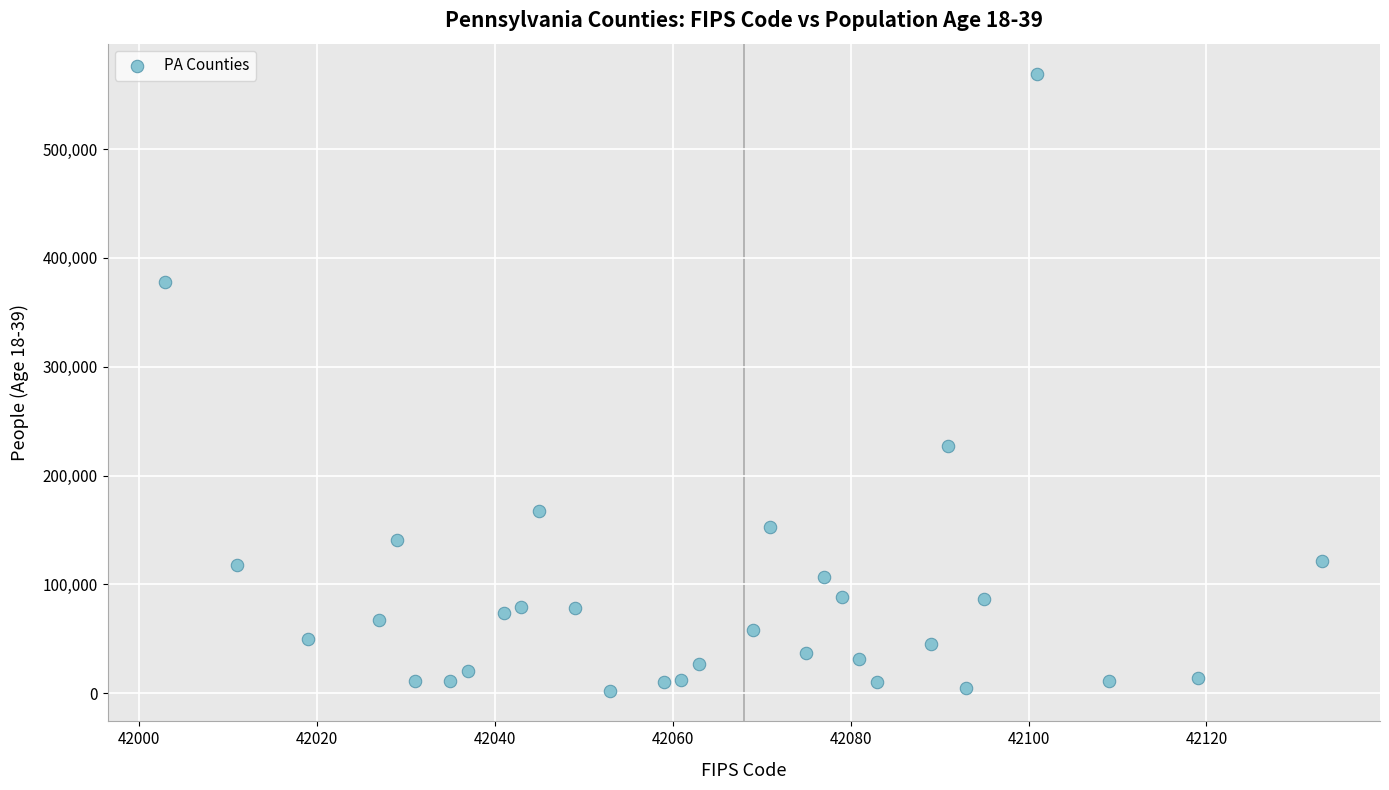

What is the range of X values (max minus min)?

130